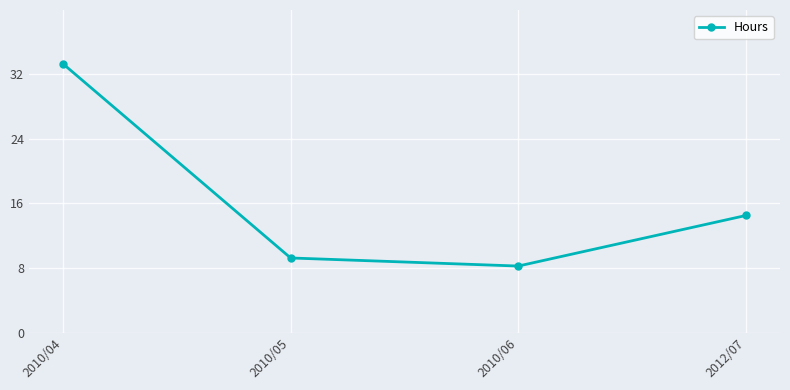

Rank the categories by value from lowest to highest.

2010/06, 2010/05, 2012/07, 2010/04